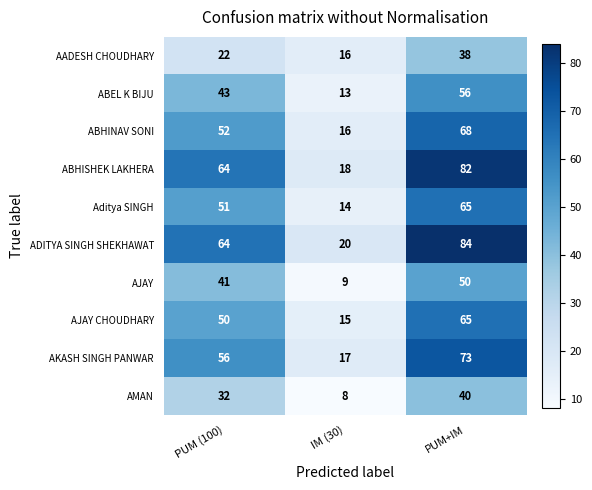

Is it true that AMAN equals 5 at IM (30)?

False